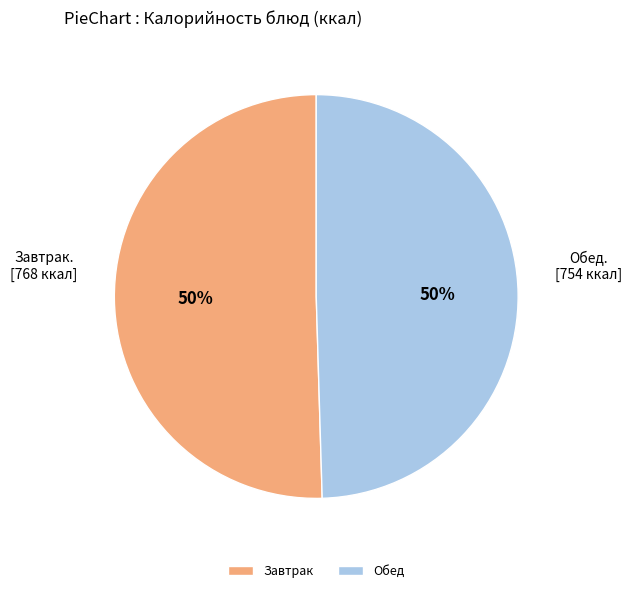

Is the sum of Обед and Завтрак greater than half?

Yes